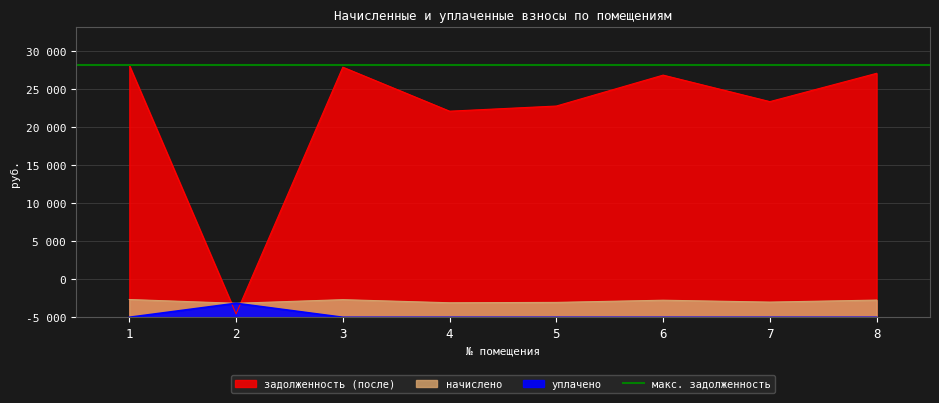

What is the difference between the highest and lowest values at 3?

32887.0